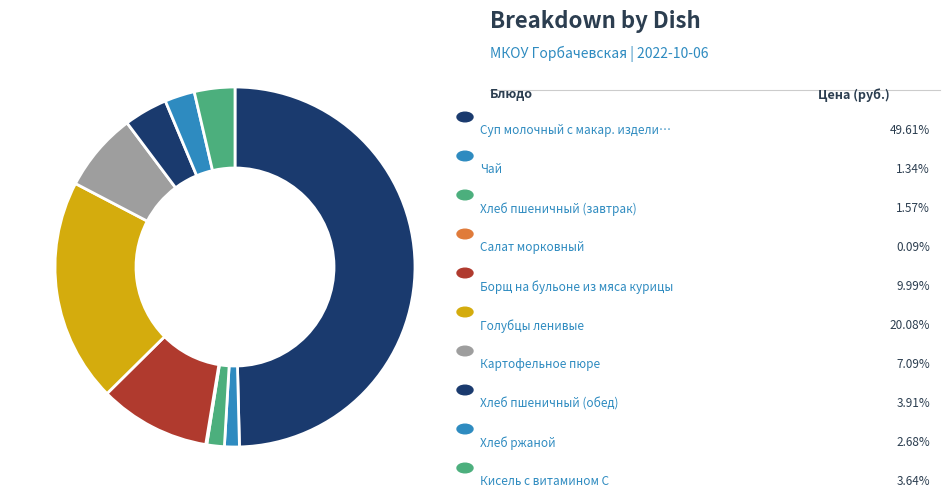

How many slices are in this pie chart?

10